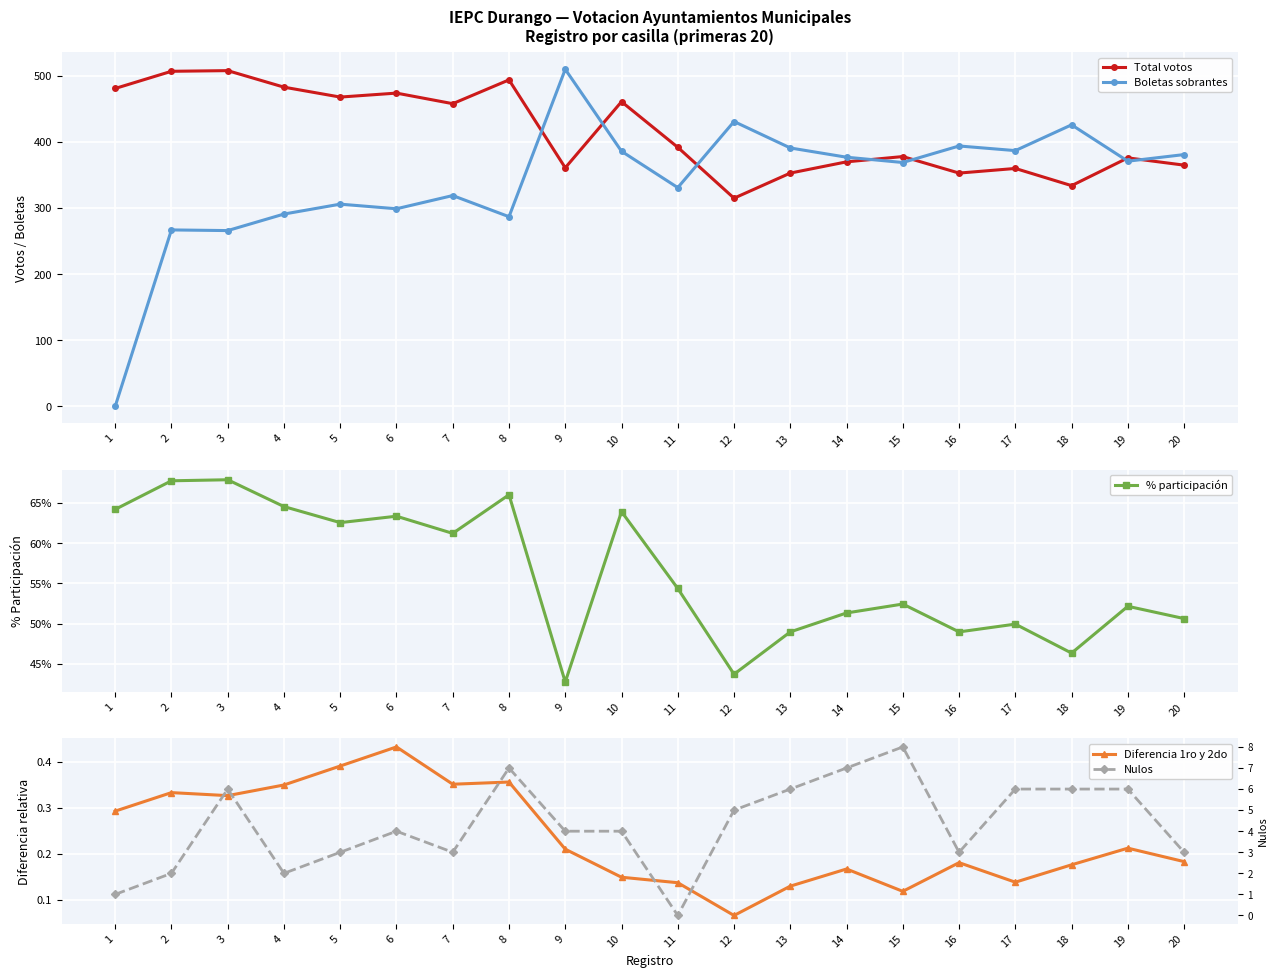

Is it true that % participación equals 21.3 at 6?

False